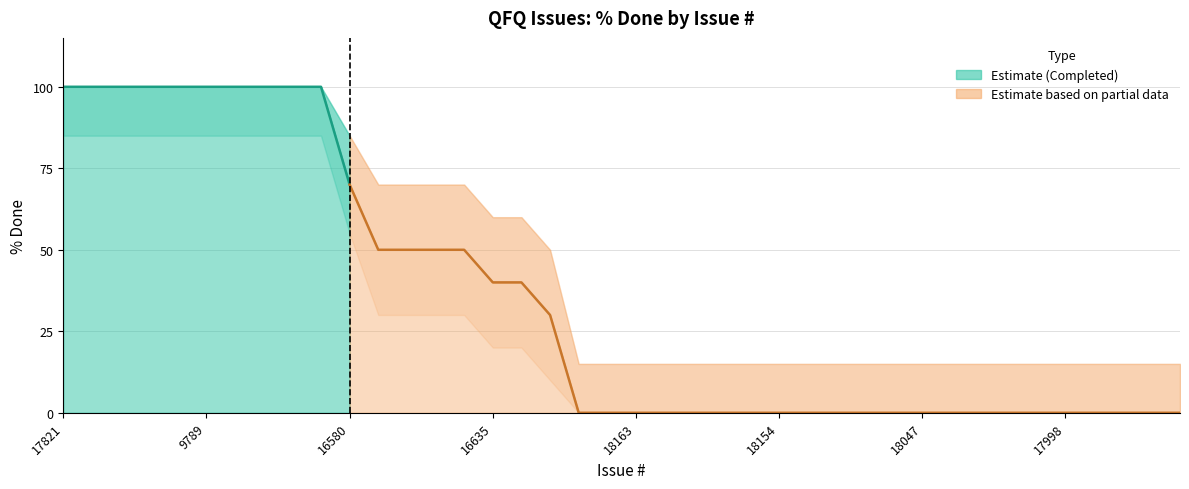

Is it true that % Done equals -63 at 17984?

False